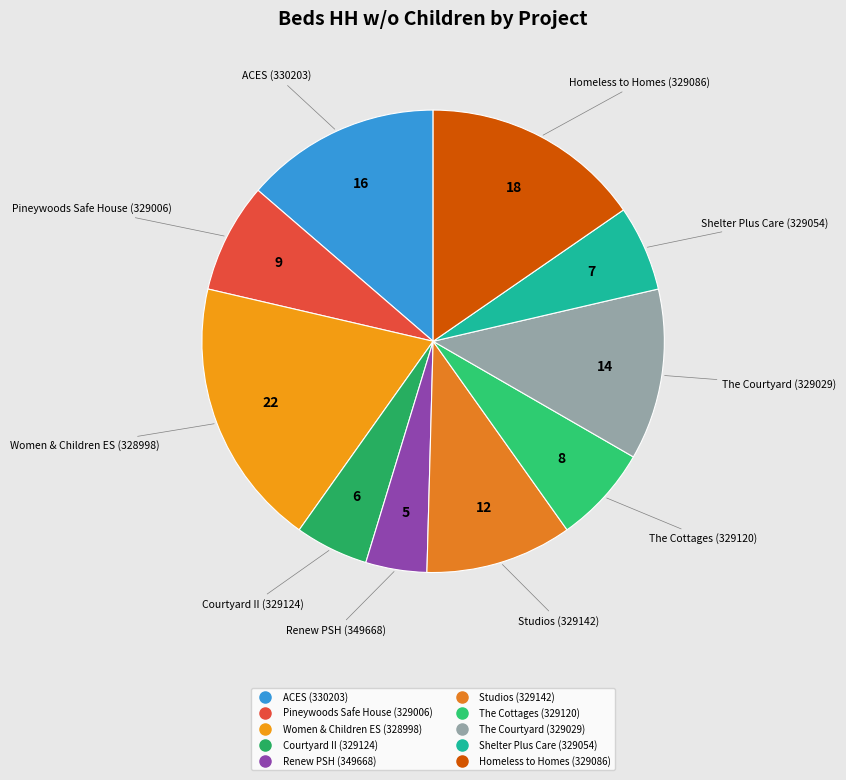

Approximately how many times larger is the value at Women & Children ES (328998) compared to Renew PSH (349668)?

4.4